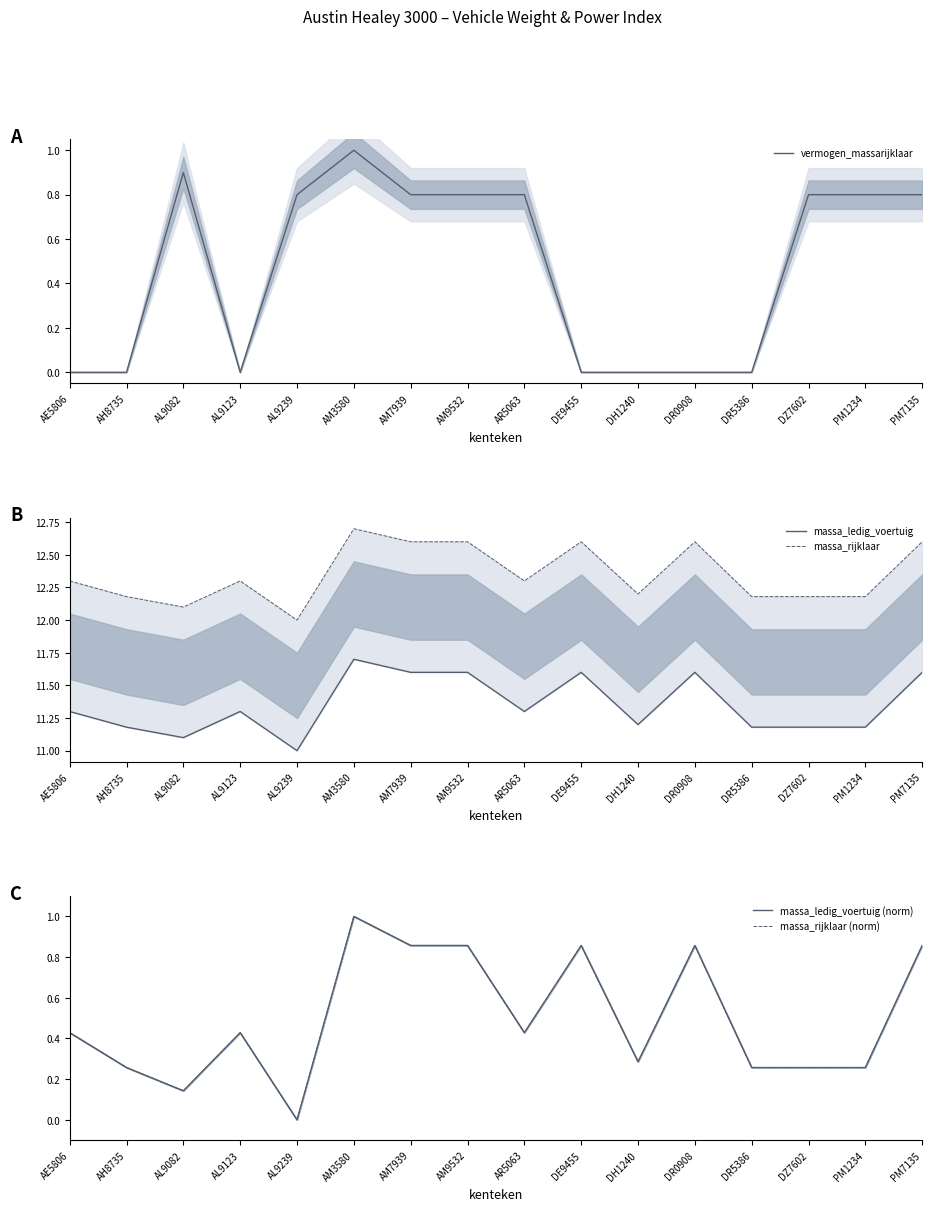

What is the label of the 3rd point from the right?

DZ7602